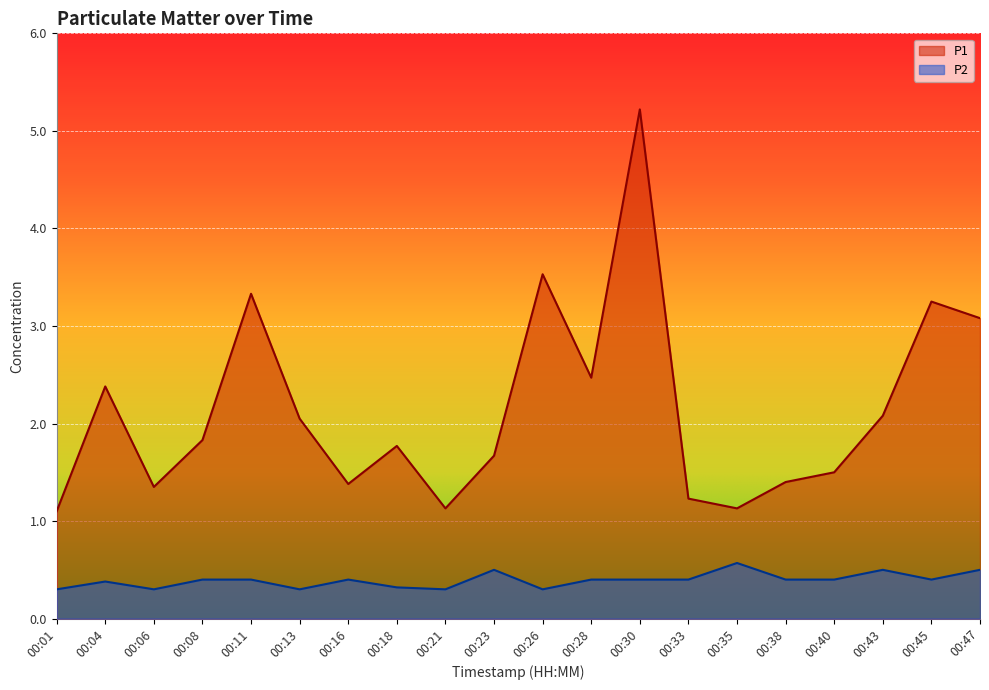

What is the average value of the P2 series?

0.4